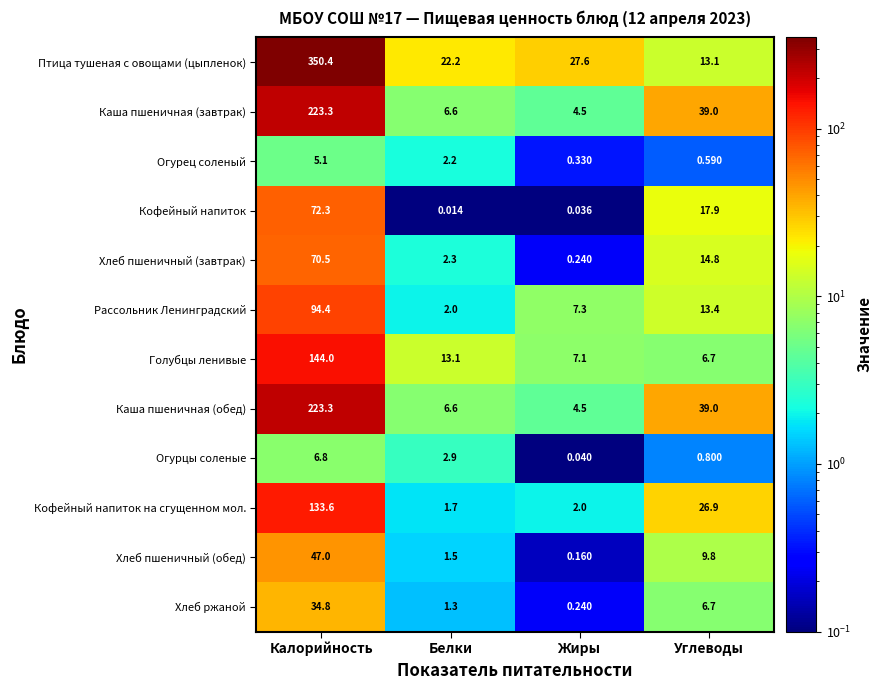

List the labels in order of Огурец соленый value, smallest first.

Жиры, Углеводы, Белки, Калорийность